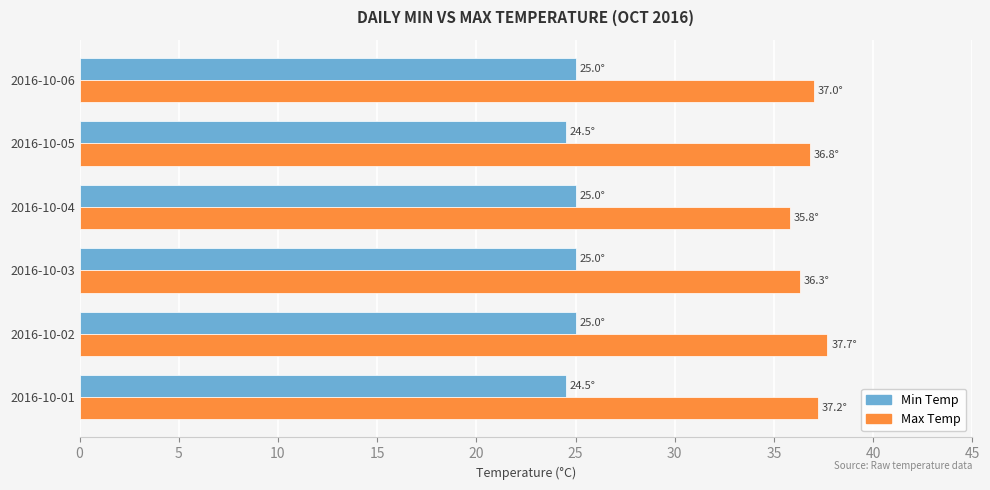

What is the difference between the maximum and minimum values in the Min Temp series?

0.5